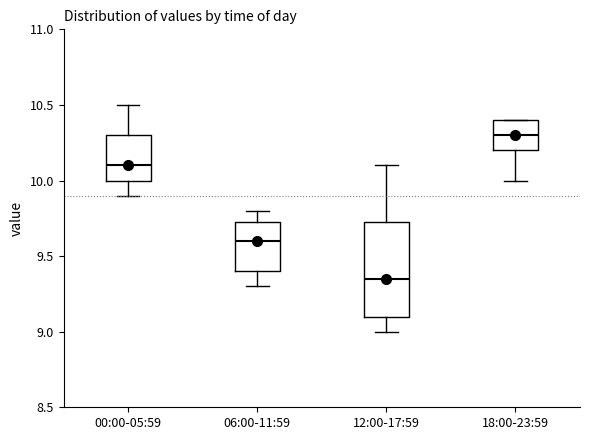

Reading left to right, transcribe this box plot: for each box, give where its median line is, the range the box spans, and where its two whiskers end, as read against the y-axis. The values are not printed on the chart, so give them approximately, as read against the axis.

00:00-05:59: median 10.10, box 10.00 to 10.30, whiskers 9.90 to 10.50
06:00-11:59: median 9.60, box 9.40 to 9.75, whiskers 9.30 to 9.80
12:00-17:59: median 9.35, box 9.10 to 9.75, whiskers 9.00 to 10.10
18:00-23:59: median 10.30, box 10.20 to 10.40, whiskers 10.00 to 10.40